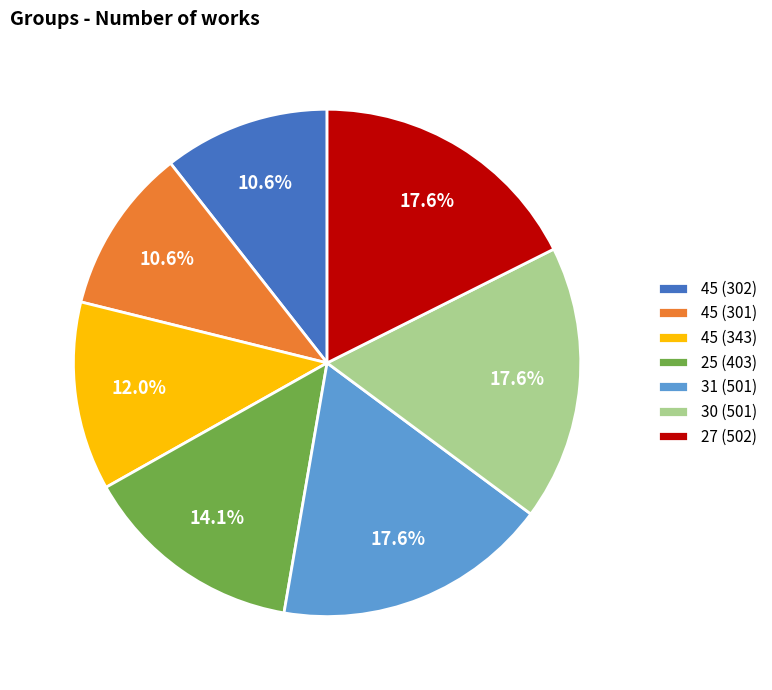

Does 25 account for over 50% of the chart?

No